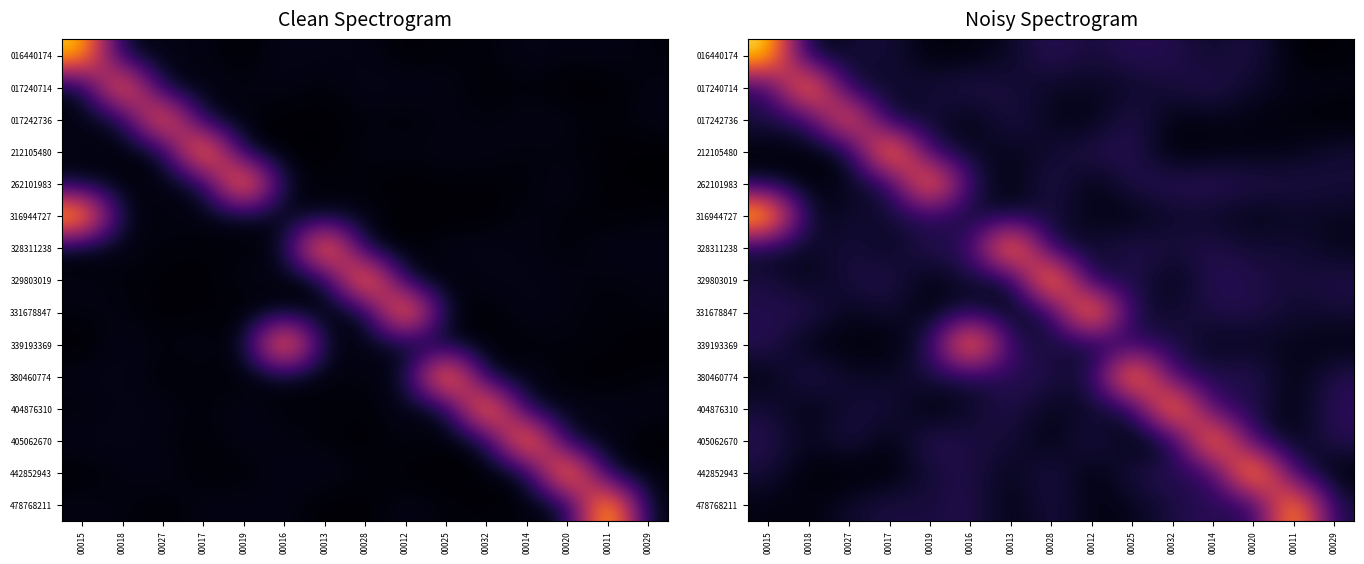

At which category is the sum across all series the highest?

00015